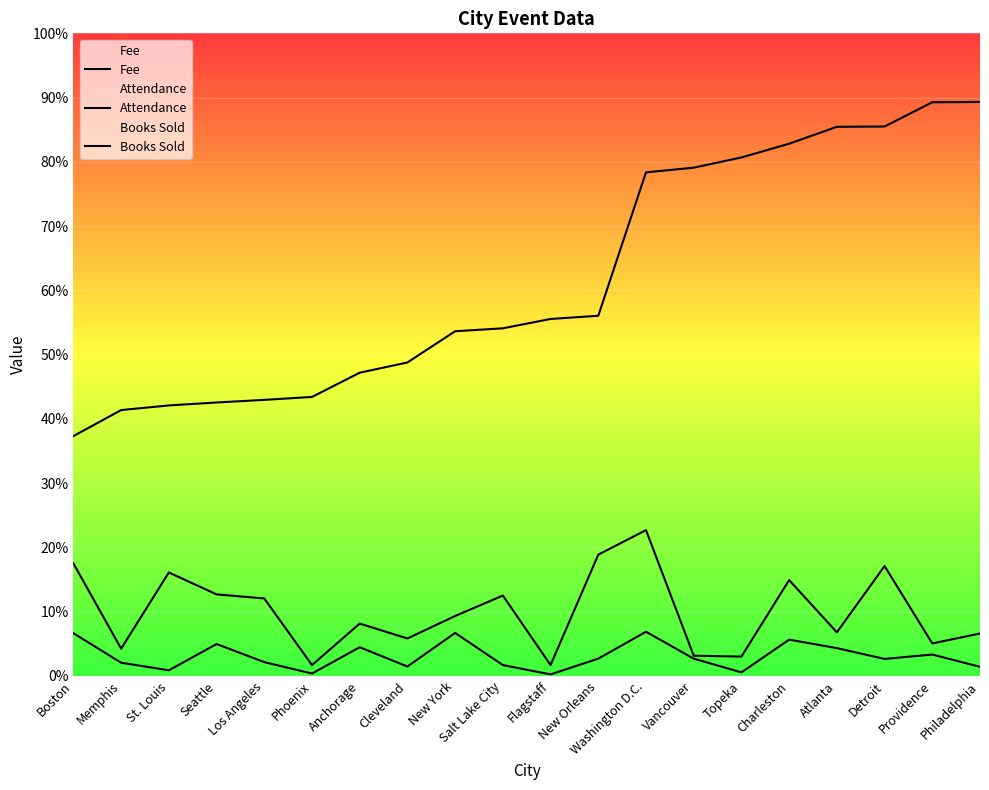

At Seattle, list the series in order from smallest to largest.

Books Sold, Attendance, Fee